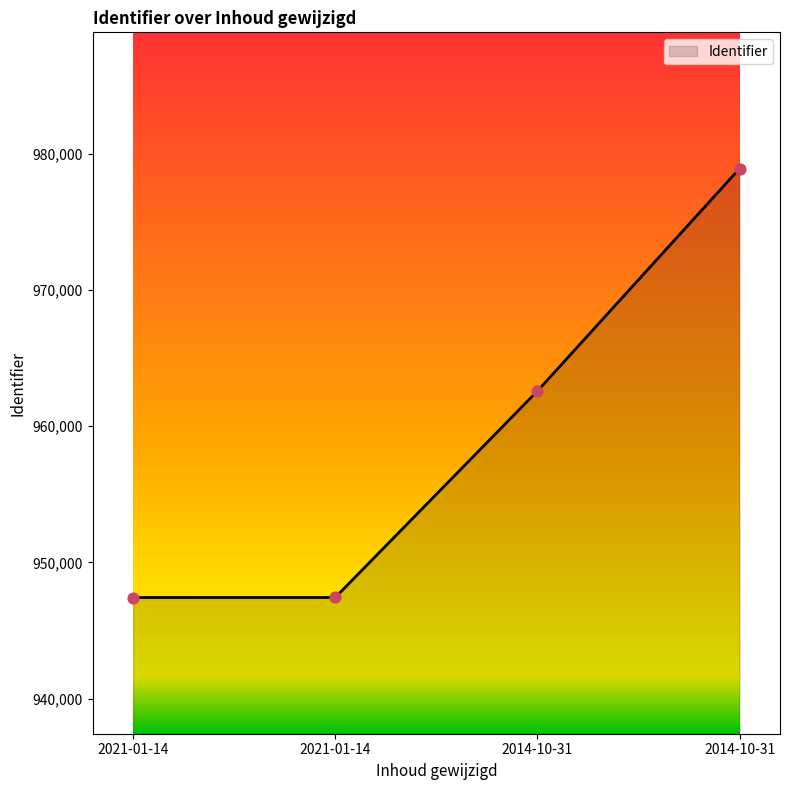

How many categories are shown in the chart?

4